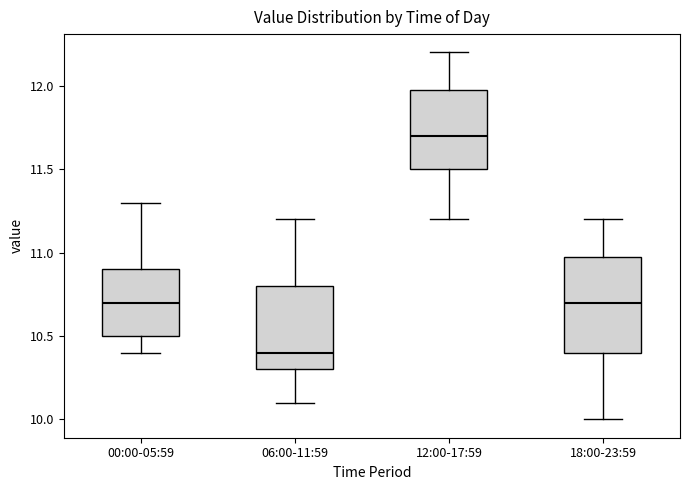

Which box has the highest median line?

12:00-17:59